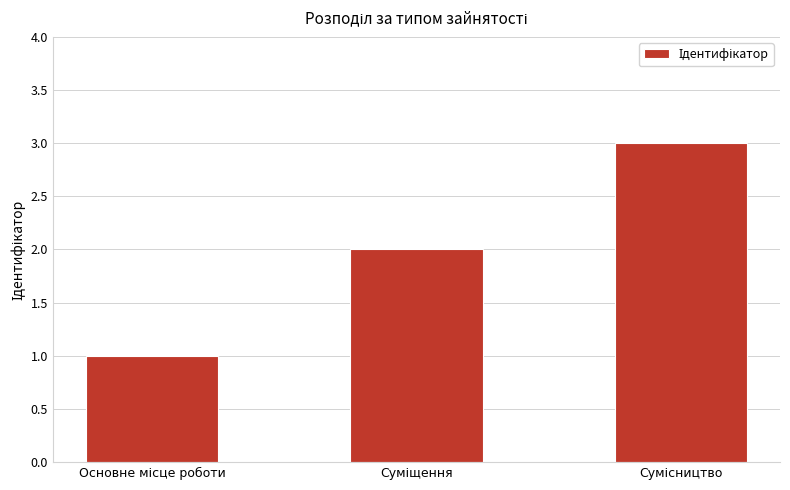

What is the greatest value displayed?

3